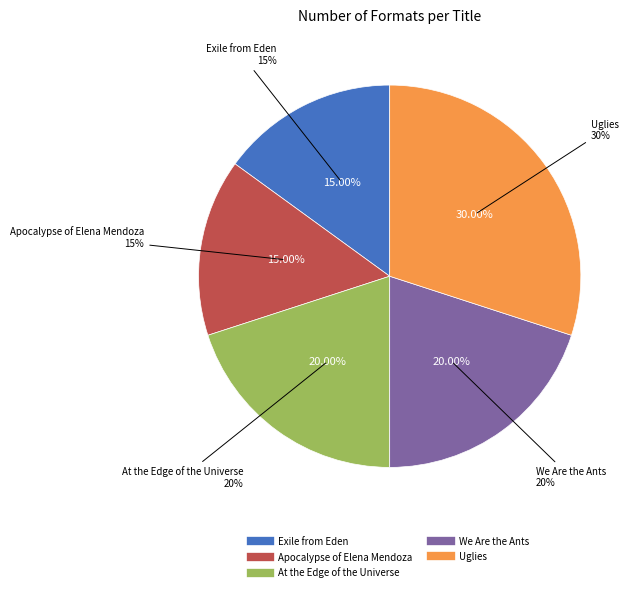

Which category has the smallest portion of the pie?

Exile from Eden